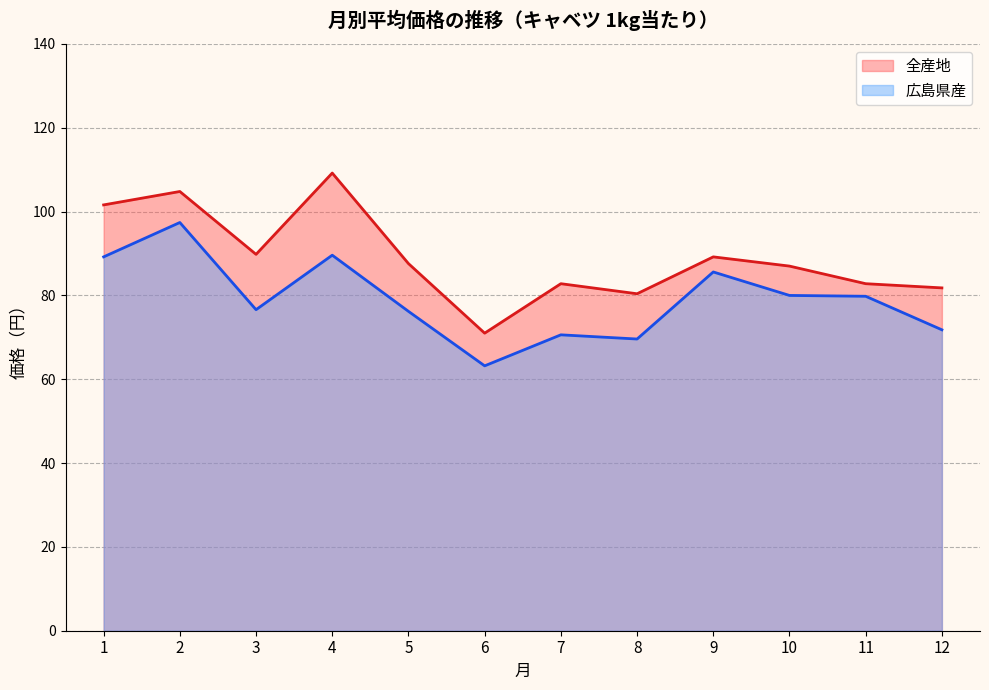

Which category has the lowest value in the 全産地 series?

6